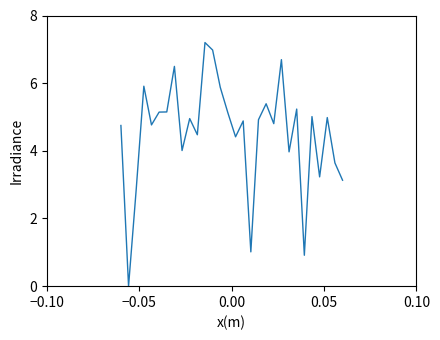

What is the difference between the maximum and minimum values?

7.2